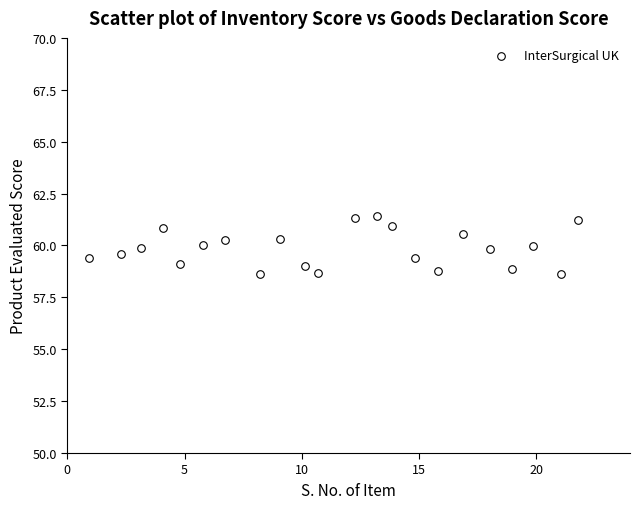

What is the range of Y values (max minus min)?

2.8